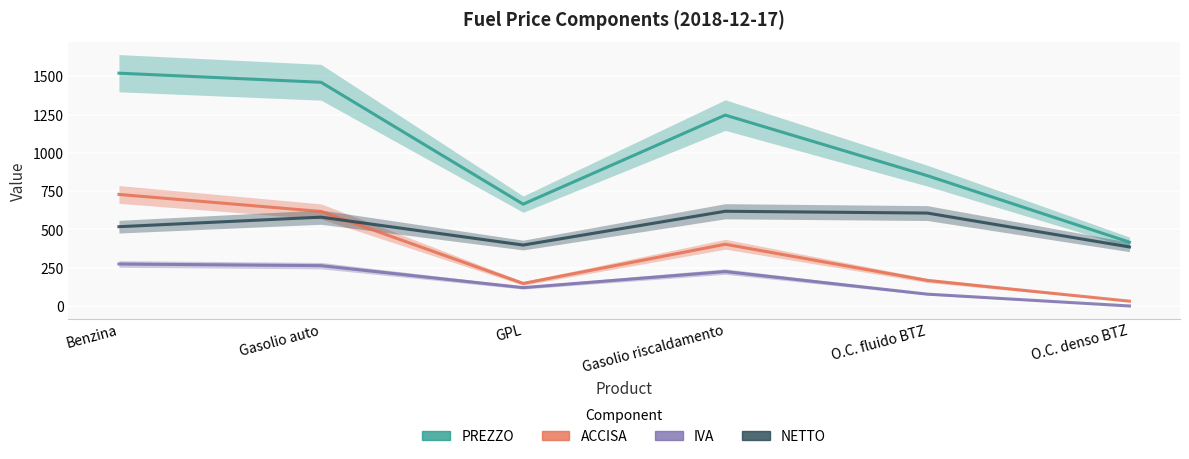

Reading left to right, transcribe all the data shown in this chart.

PREZZO: Benzina=1520.4	Gasolio auto=1461.0	GPL=665.1	Gasolio riscaldamento=1246.7	O.C. fluido BTZ=851.0	O.C. denso BTZ=416.8
ACCISA: Benzina=728.4	Gasolio auto=617.4	GPL=147.3	Gasolio riscaldamento=403.2	O.C. fluido BTZ=166.8	O.C. denso BTZ=31.4
IVA: Benzina=274.2	Gasolio auto=263.4	GPL=119.9	Gasolio riscaldamento=224.8	O.C. fluido BTZ=77.4	O.C. denso BTZ=0.0
NETTO: Benzina=517.8	Gasolio auto=580.1	GPL=397.9	Gasolio riscaldamento=618.6	O.C. fluido BTZ=606.8	O.C. denso BTZ=385.4